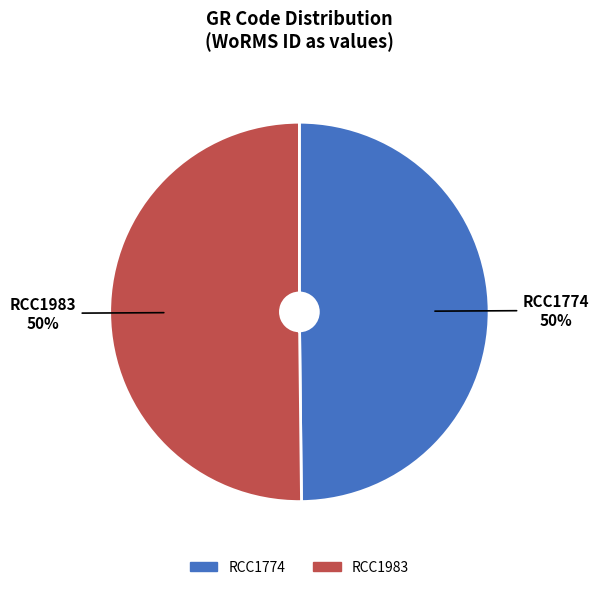

To the nearest percent, what percentage of the pie is RCC1774?

50%